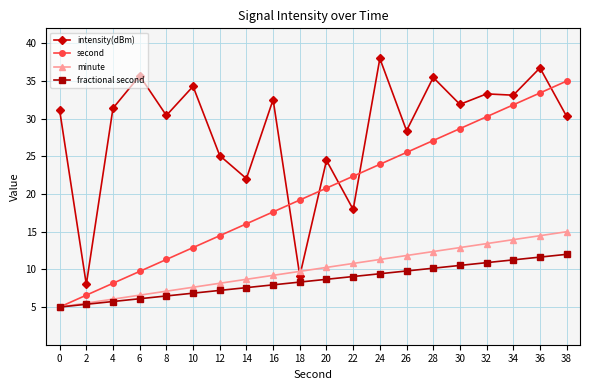

How many lines are shown in the chart?

4